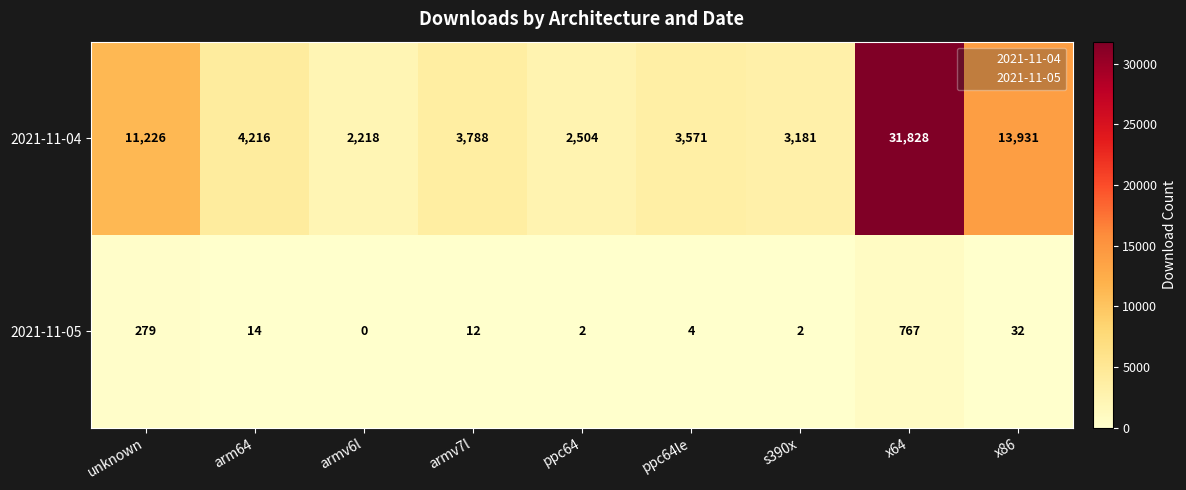

What is the approximate value of 2021-11-04 at x64, to the nearest 10?

31830